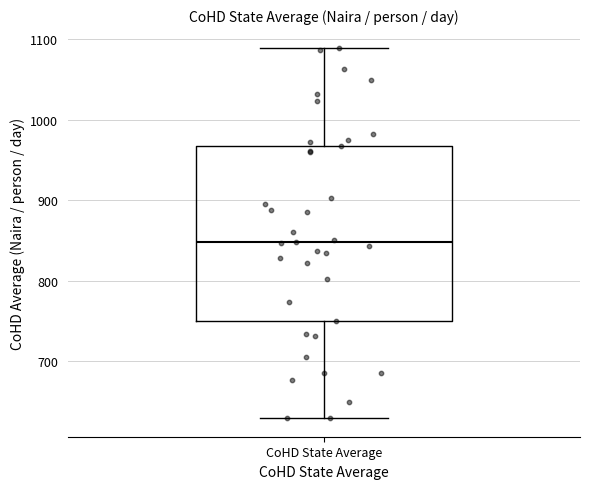

Read this box plot against the y-axis: the position of the median line, the range covered by the box, and the ends of both whiskers. The values are not printed on the chart, so give them approximately, as read against the axis.

median 850, box 750 to 970, whiskers 630 to 1090